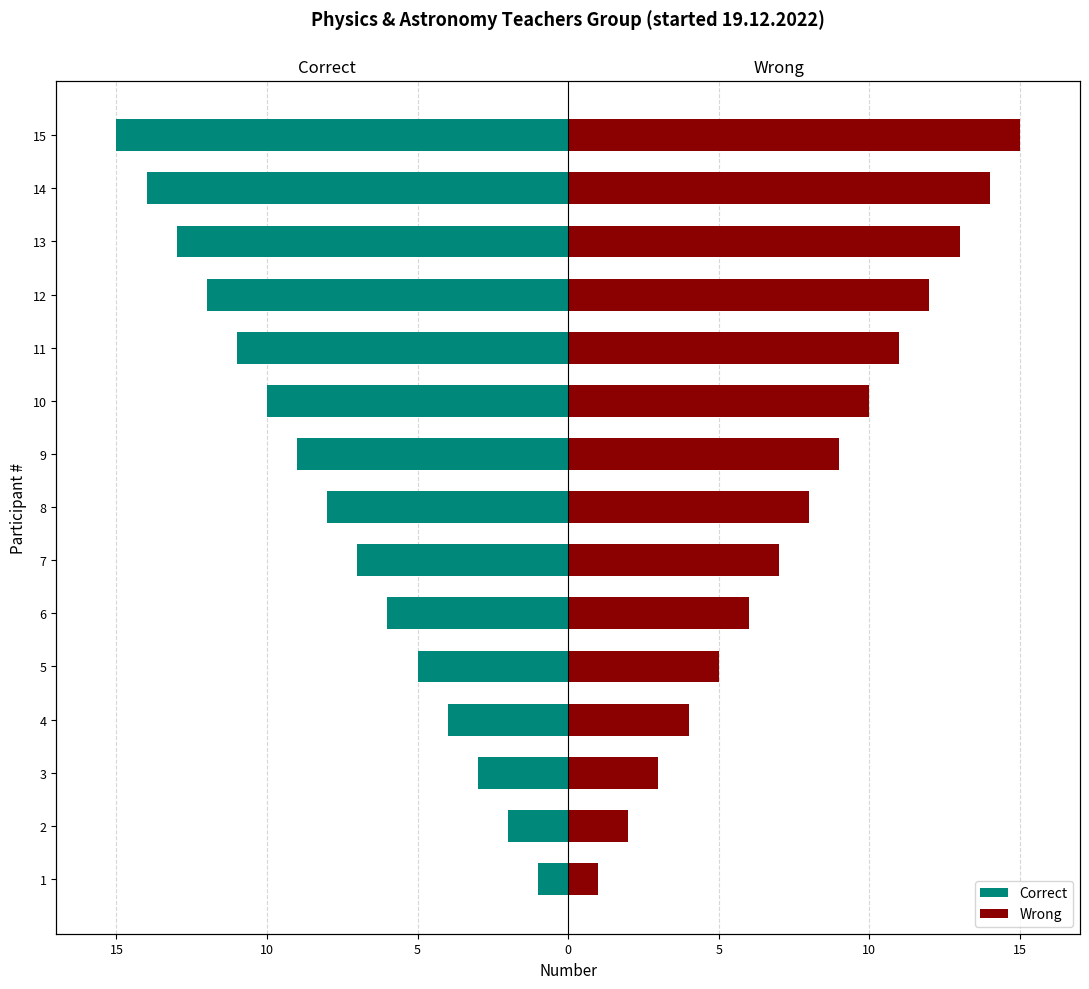

How many bars are there in total?

30